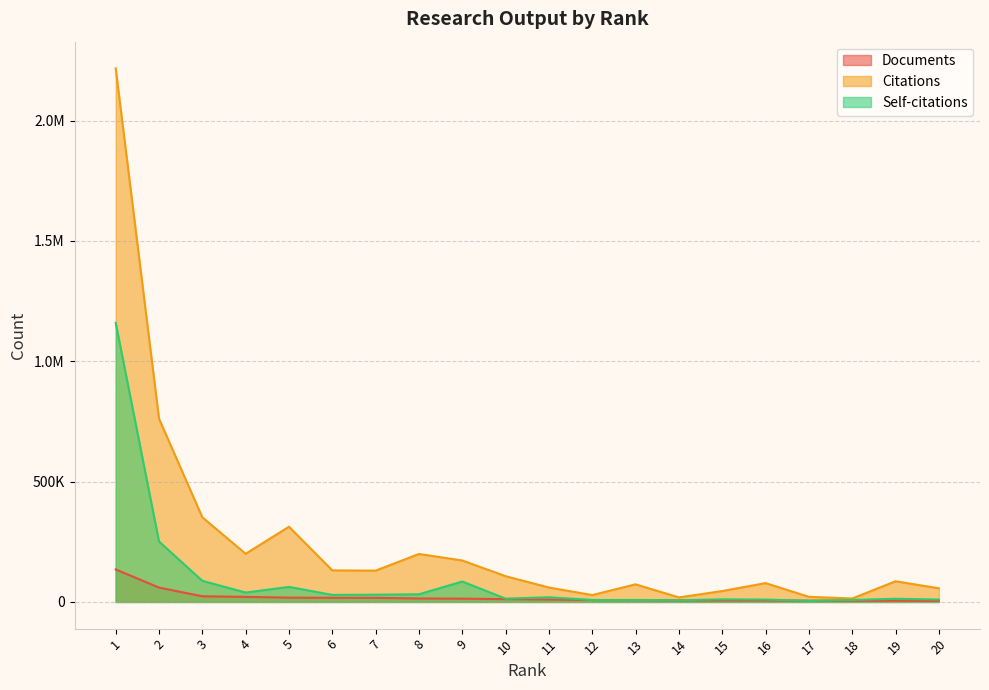

What value does the Self-citations series have at 19?

13213